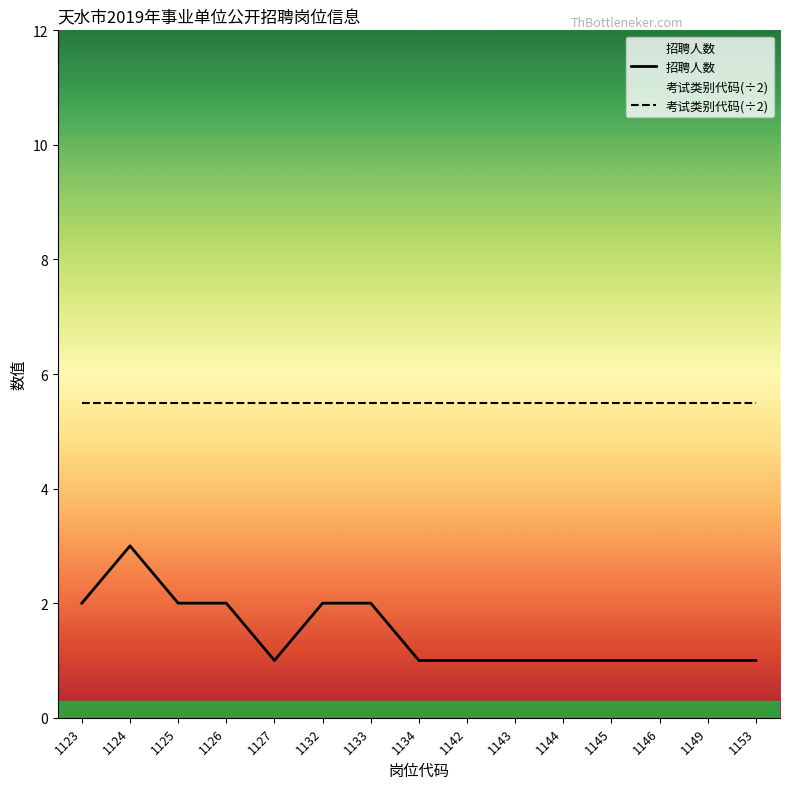

Which has a higher value, 1146 or 1134?

1146